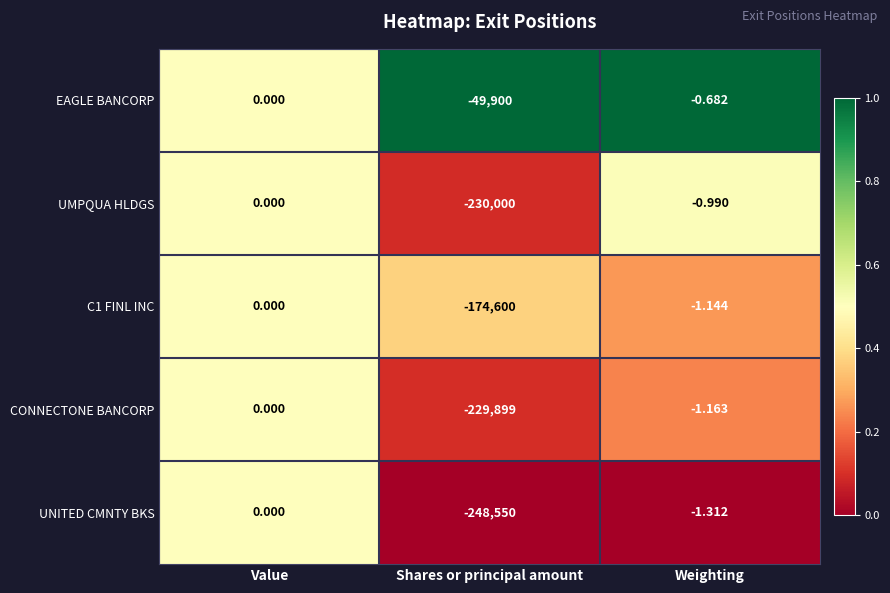

At which category is the sum across all series the highest?

Value